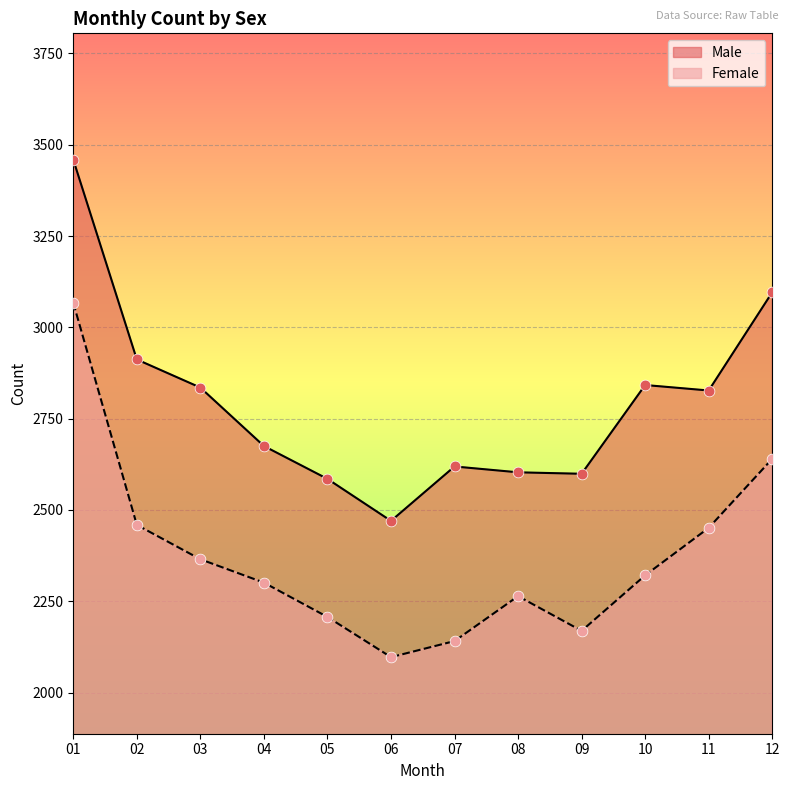

At which category is the sum across all series the highest?

01